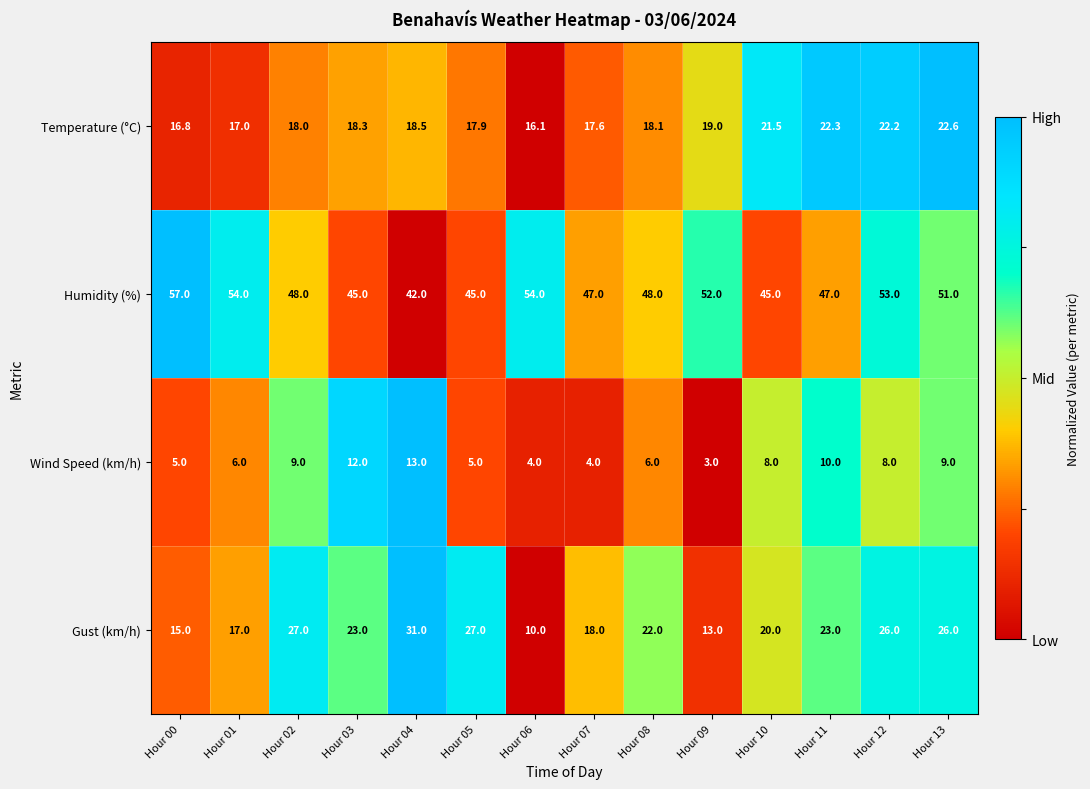

Which series has the largest total across all categories?

Humidity (%)